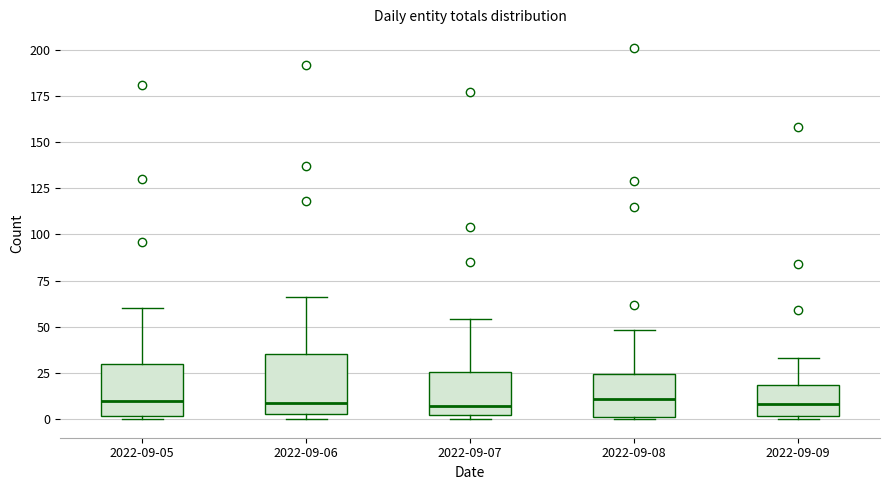

Where is the lower edge of the box for 2022-09-08 on the y-axis? The values are not printed on the chart, so give them approximately, as read against the axis.

0